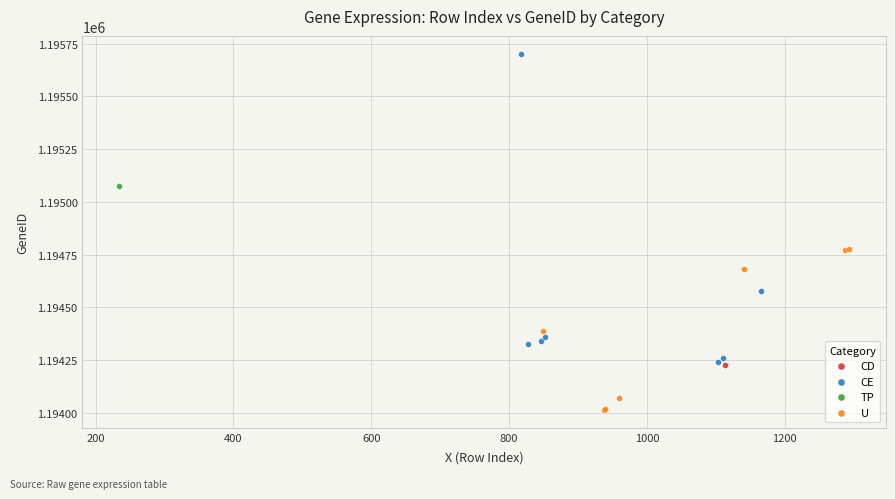

Which series reaches the maximum Y coordinate?

CE